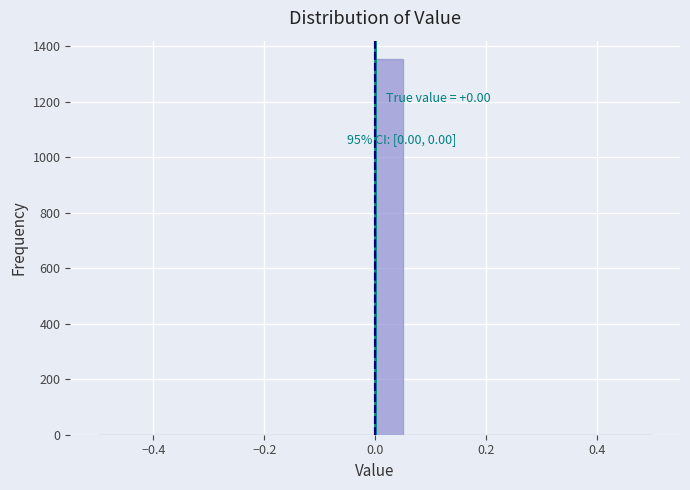

Read against the x-axis, roughly where is the centre of the tallest bar?

0.02